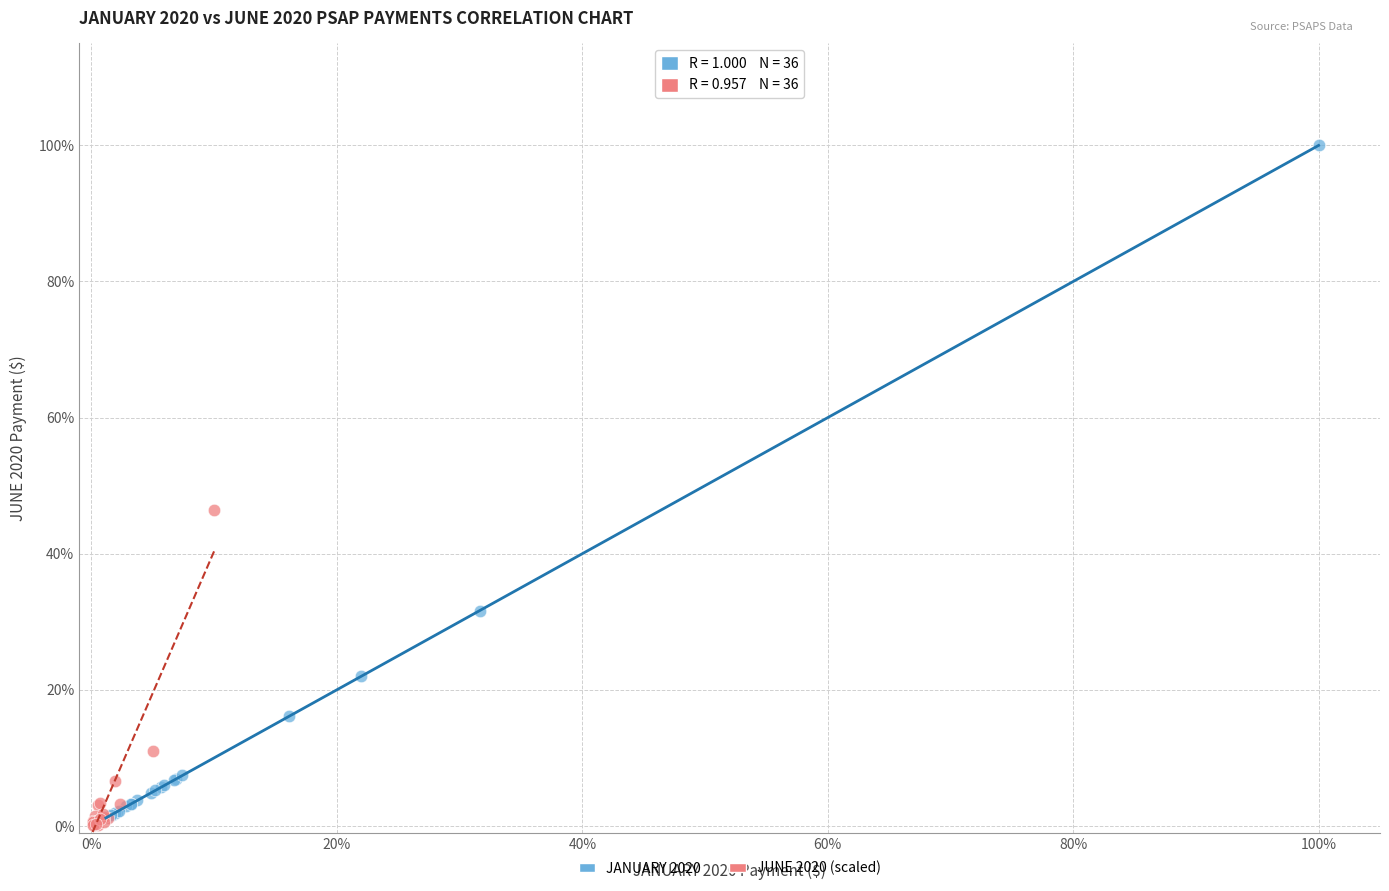

Which series has the largest Y range (max minus min)?

JANUARY 2020